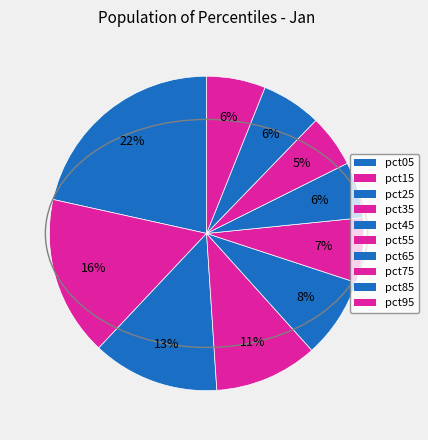

To the nearest percent, what is the difference between the pct45 and pct95 slice percentages?

2%